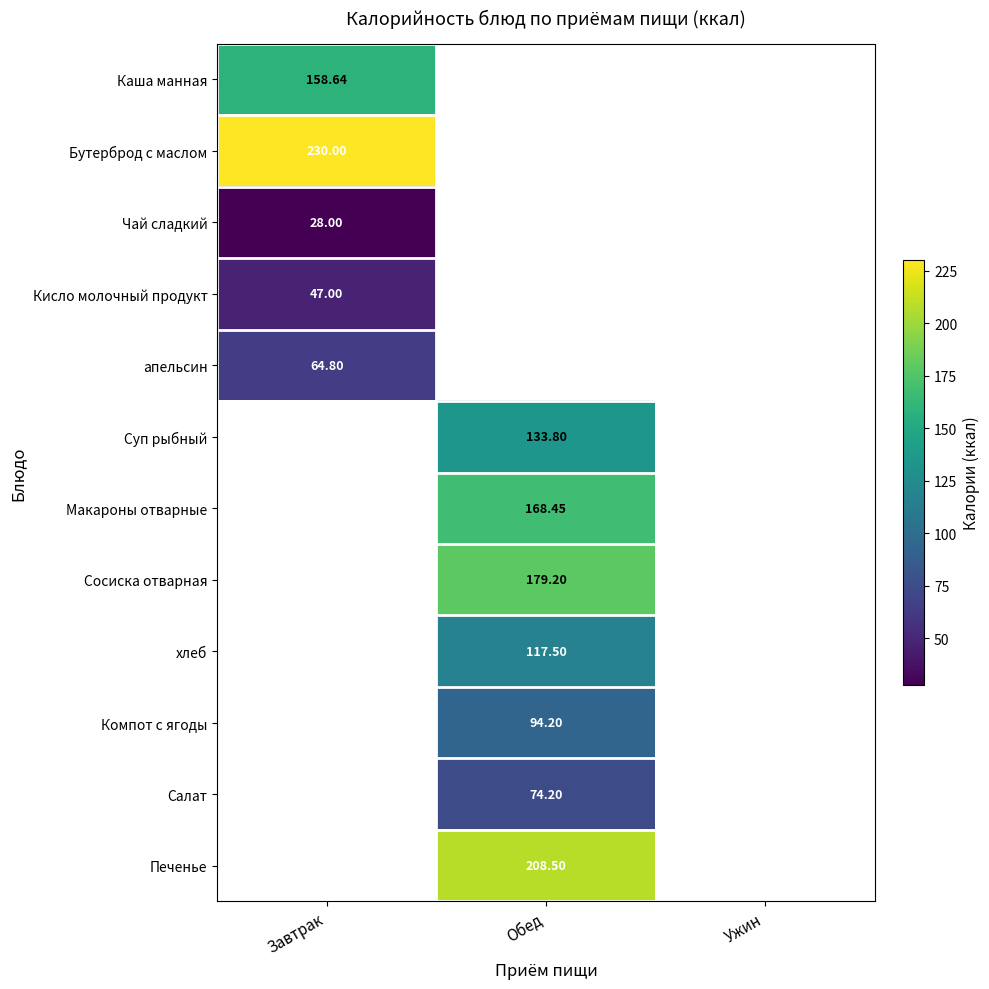

What is the total value across all series at Завтрак?

528.4